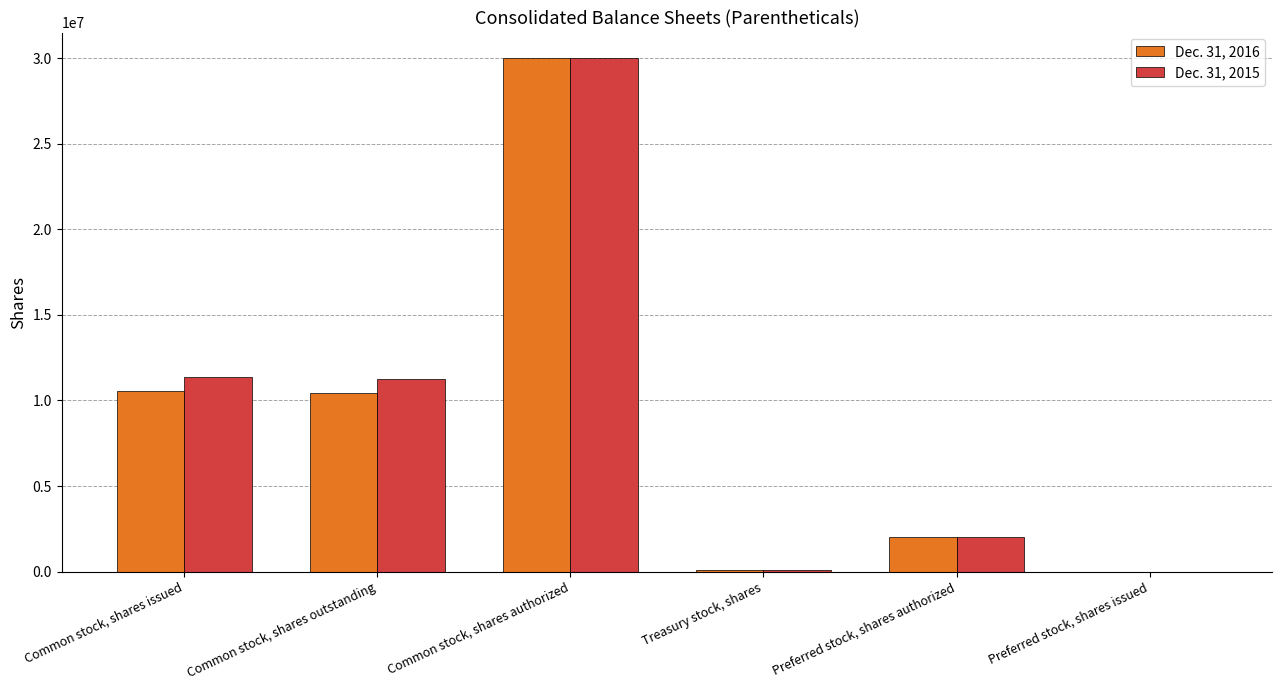

At which category is the sum across all series the highest?

Common stock, shares authorized